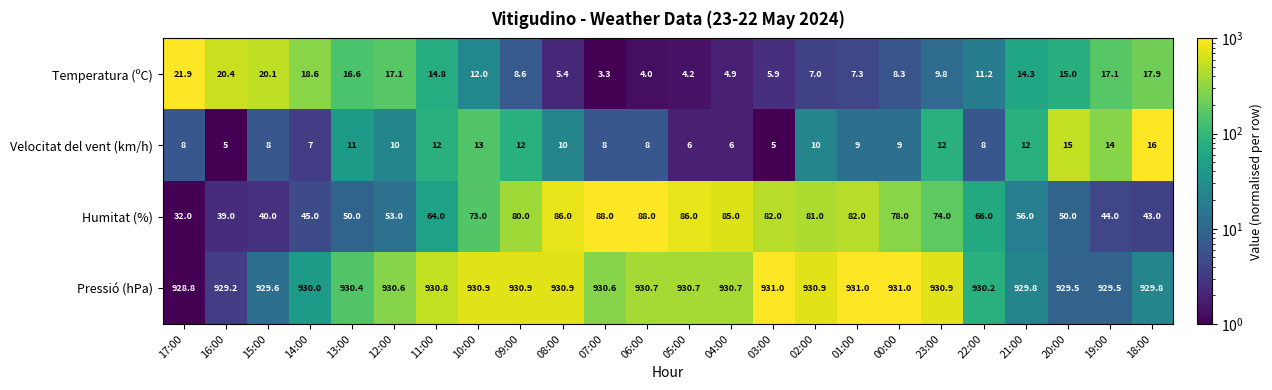

The Temperatura (ºC) series shows 11.4 at 02:00. True or false?

False